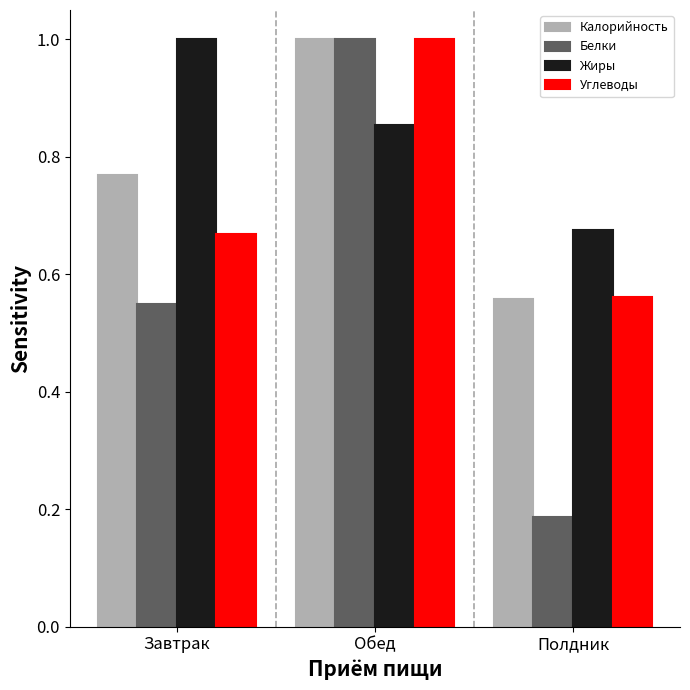

The Калорийность series shows 0.9 at Полдник. True or false?

False